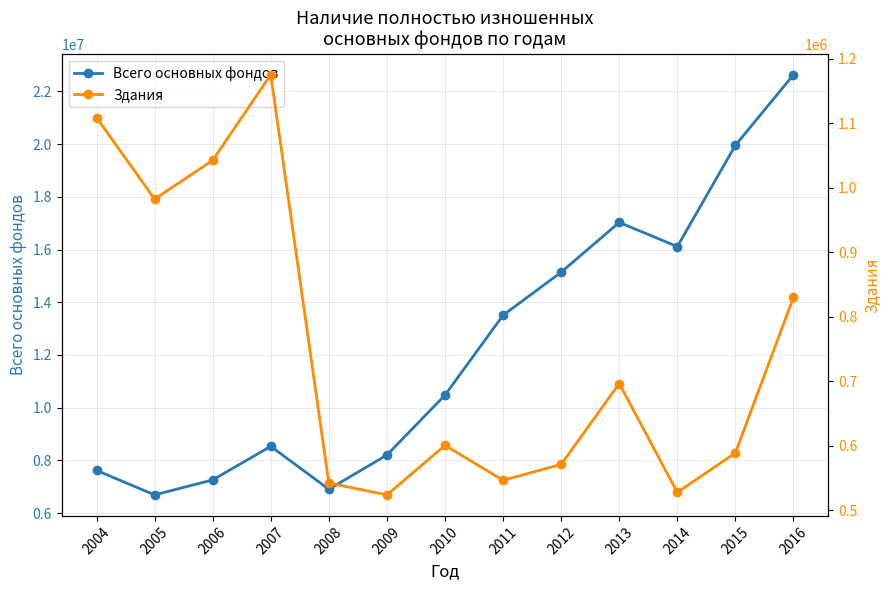

Between 2008 and 2005, which is larger?

2008